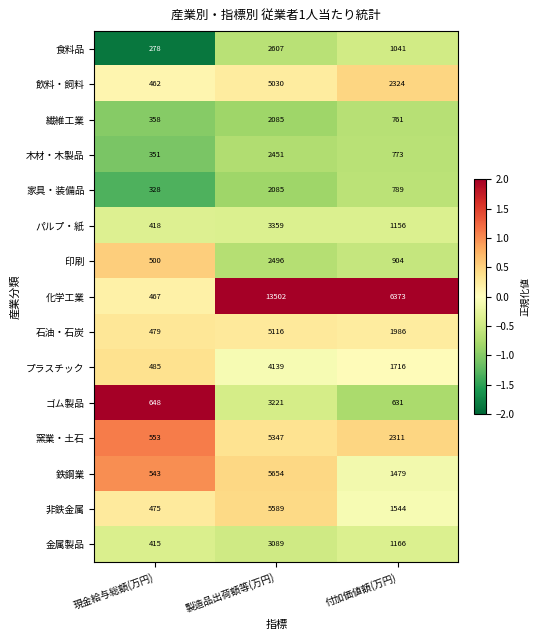

Rank the categories by プラスチック value from highest to lowest.

製造品出荷額等(万円), 付加価値額(万円), 現金給与総額(万円)